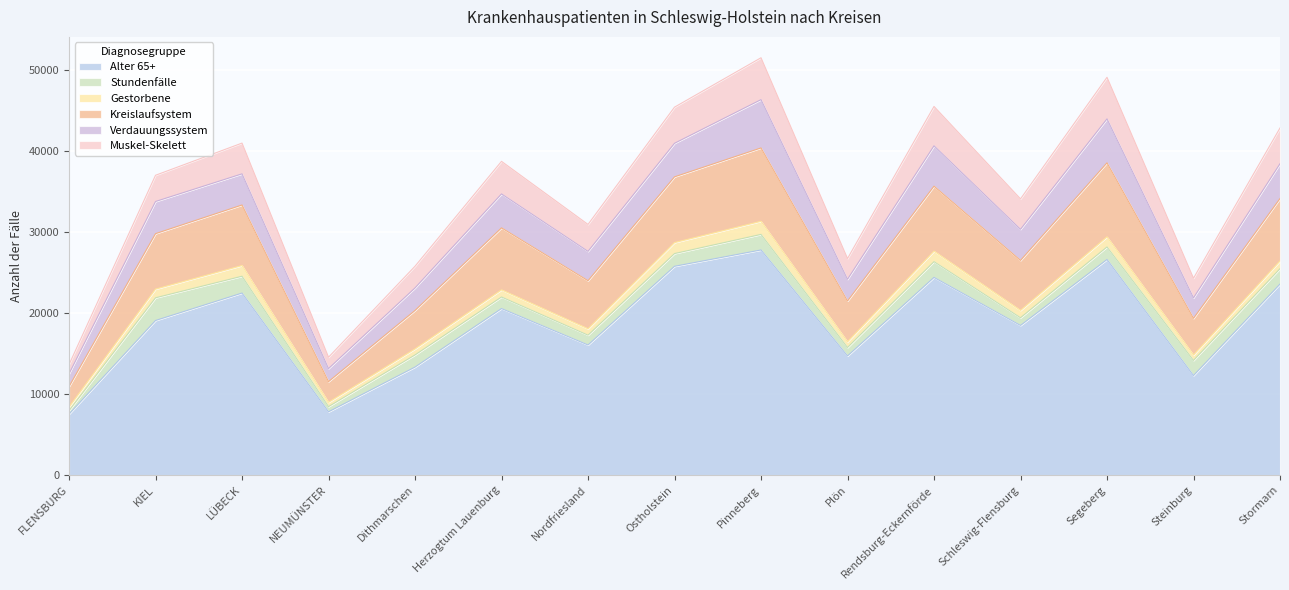

What is the label of the 2nd point from the left?

KIEL